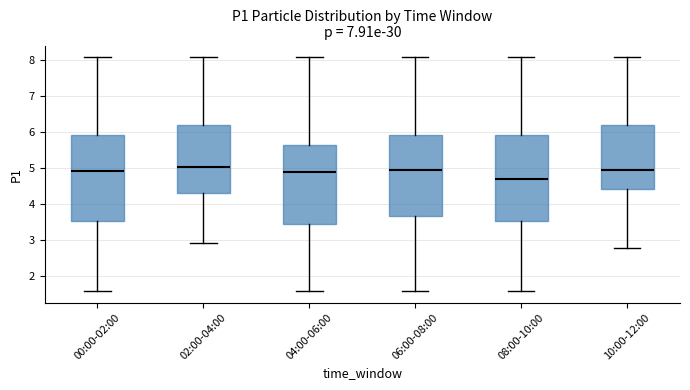

Which box has the lowest median line?

08:00-10:00